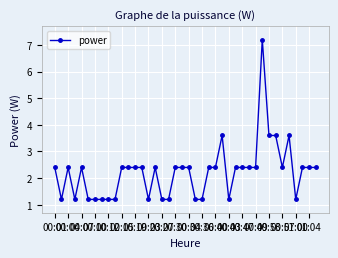

What is the smallest value displayed?

1.2